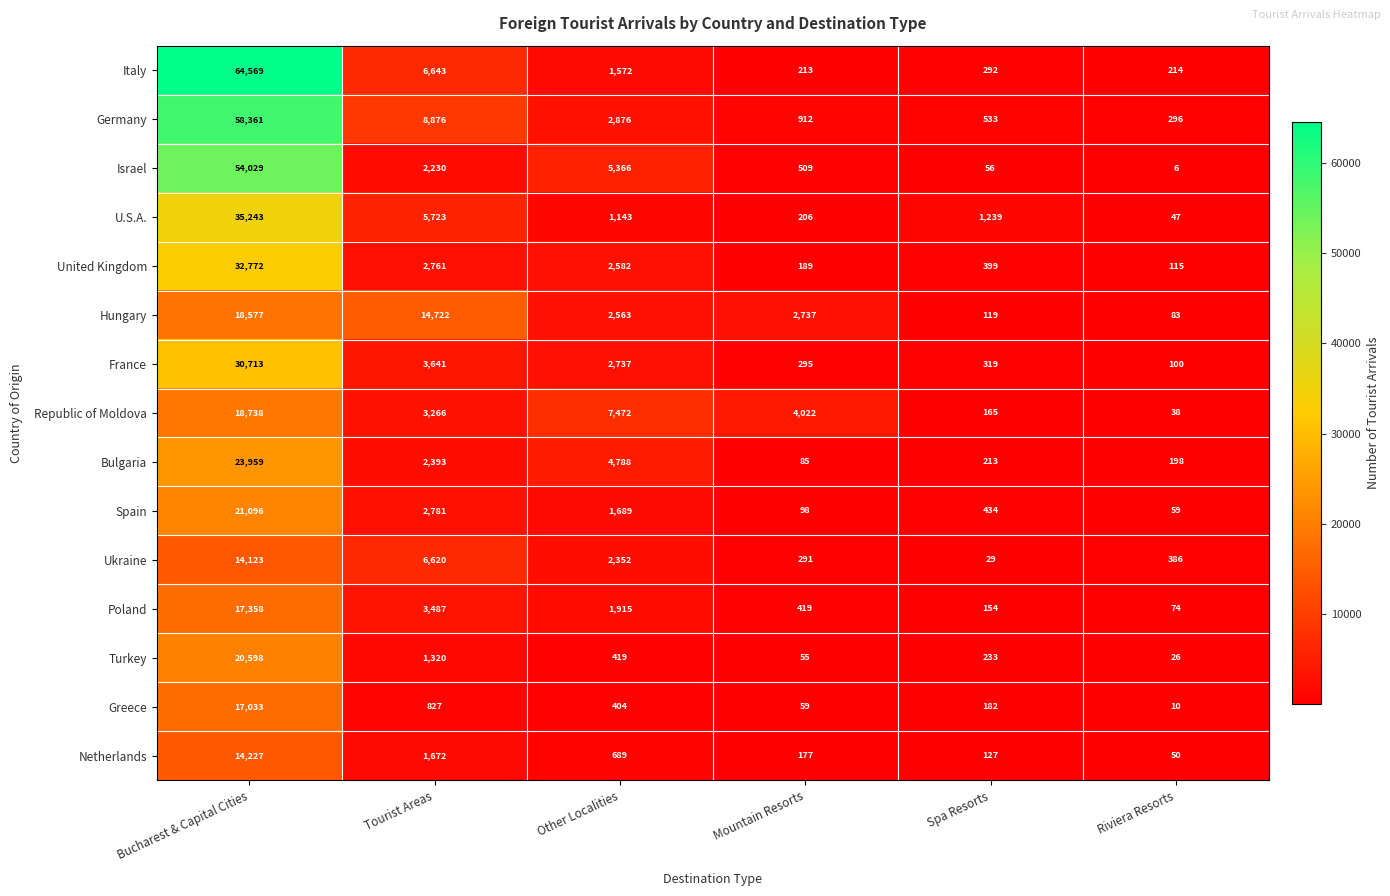

Which series has the largest total across all categories?

Italy